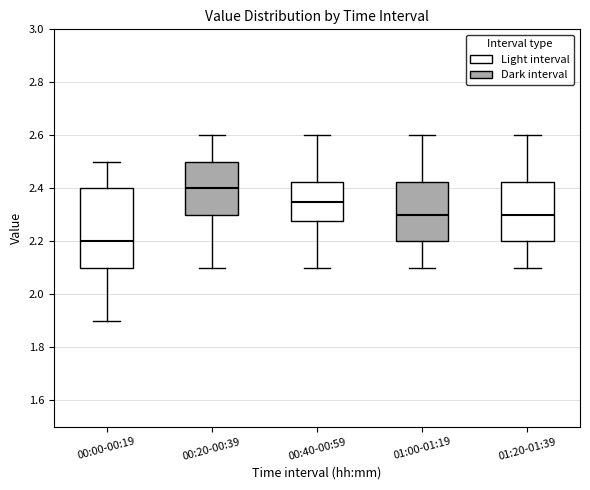

Reading left to right, transcribe this box plot: for each box, give where its median line is, the range the box spans, and where its two whiskers end, as read against the y-axis. The values are not printed on the chart, so give them approximately, as read against the axis.

00:00-00:19: median 2.20, box 2.10 to 2.40, whiskers 1.90 to 2.50
00:20-00:39: median 2.40, box 2.30 to 2.50, whiskers 2.10 to 2.60
00:40-00:59: median 2.36, box 2.28 to 2.42, whiskers 2.10 to 2.60
01:00-01:19: median 2.30, box 2.20 to 2.42, whiskers 2.10 to 2.60
01:20-01:39: median 2.30, box 2.20 to 2.42, whiskers 2.10 to 2.60